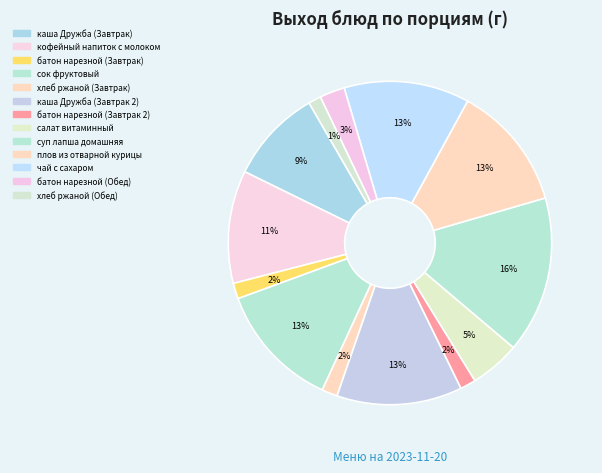

How many slices are in this pie chart?

13